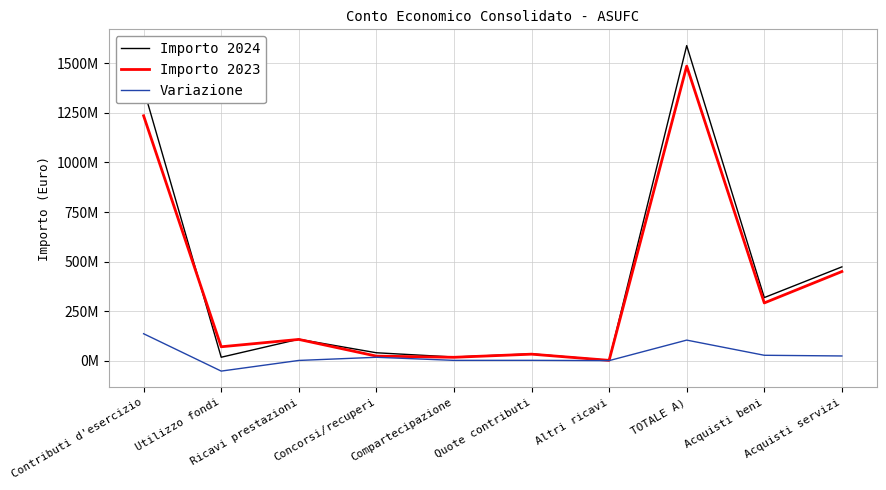

What are all the series names shown in the legend?

Importo 2024, Importo 2023, Variazione